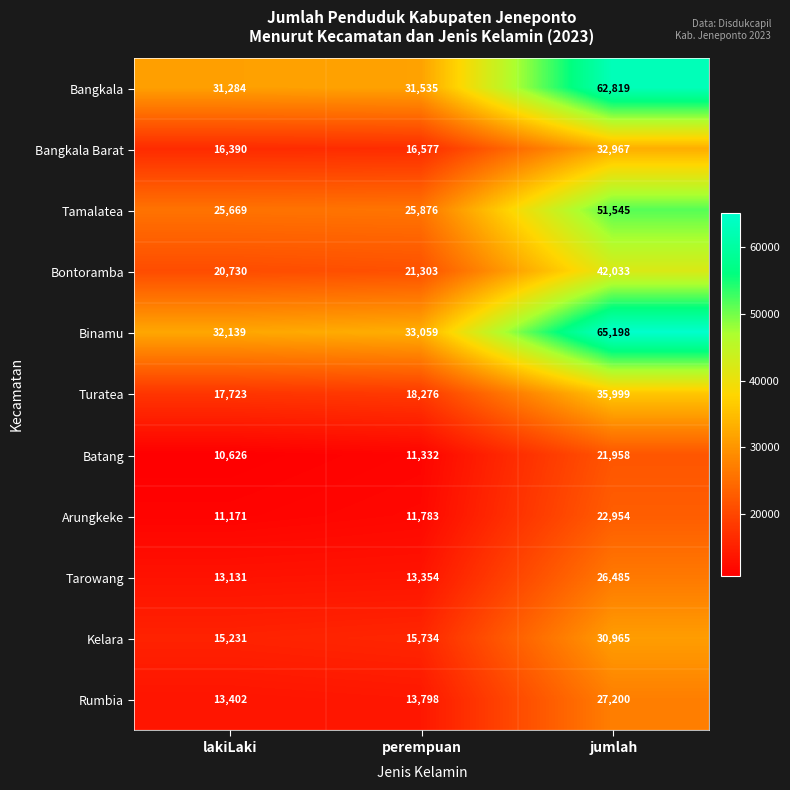

What is the difference between the second highest and minimum values in the Bangkala series?

251